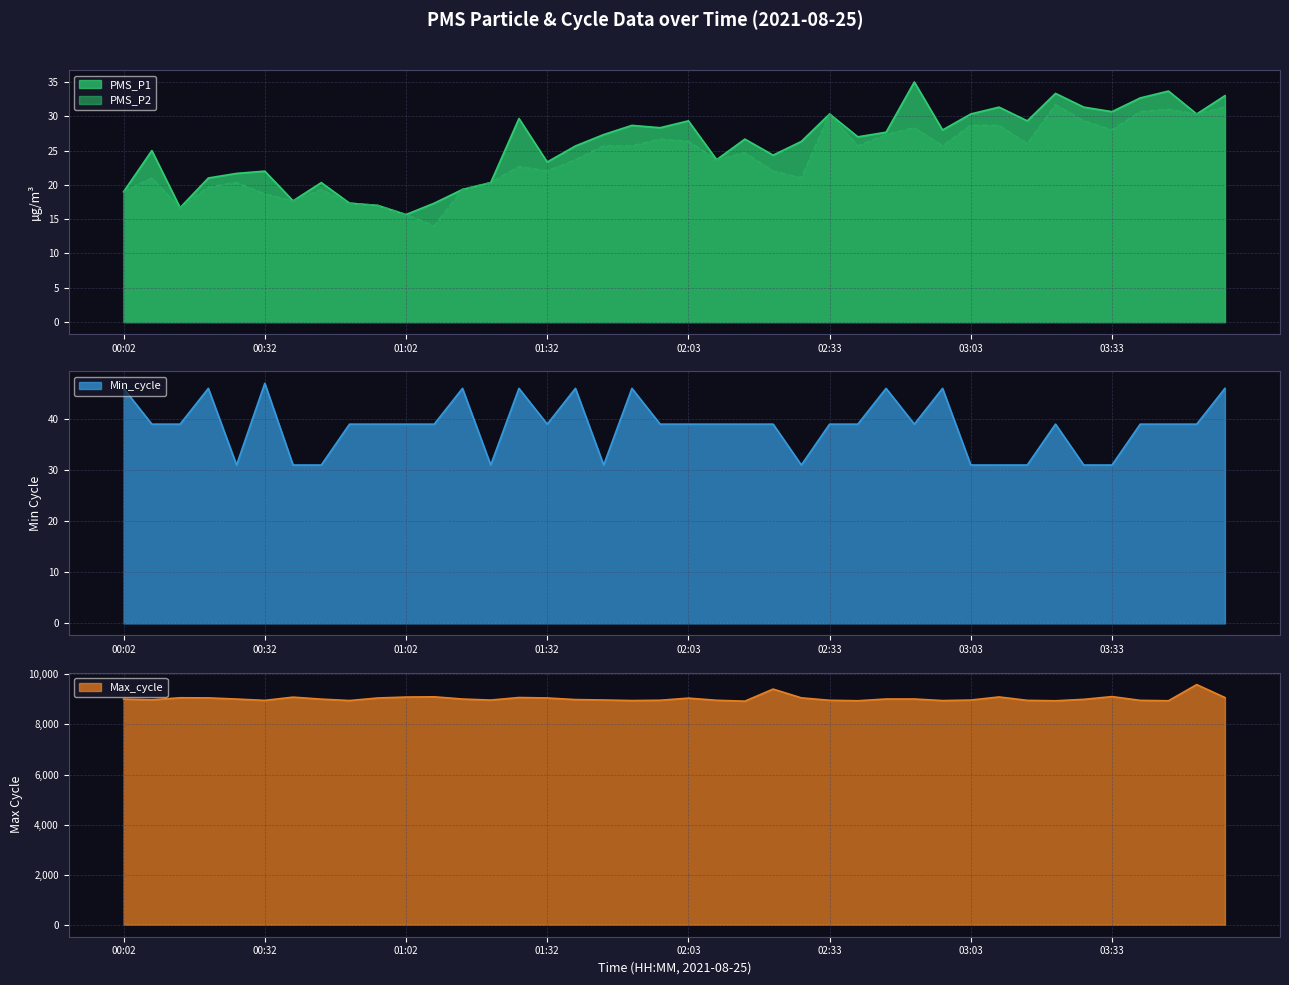

The PMS_P1 series shows 19.0 at 00:02. True or false?

True